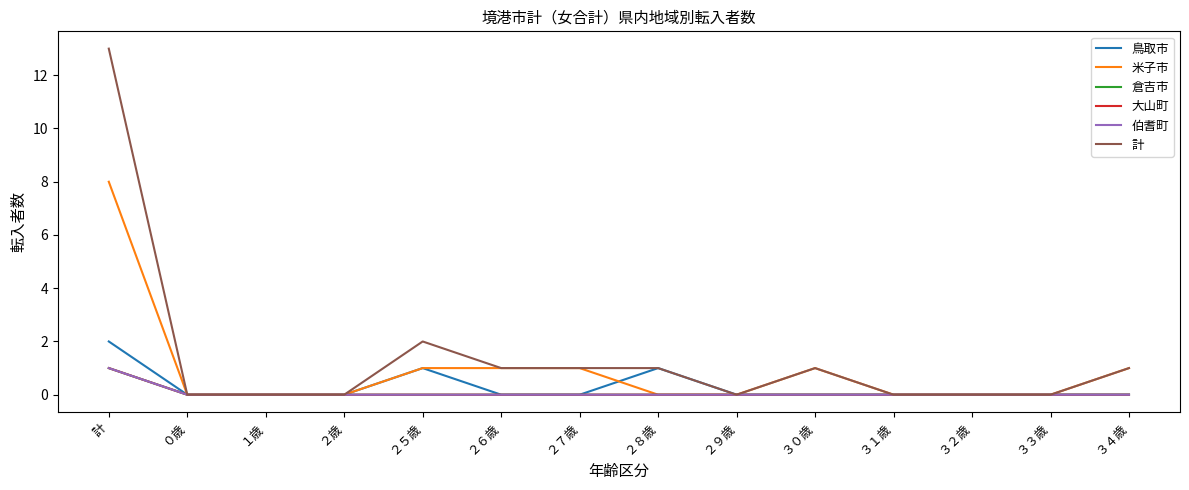

Does the chart display data point markers on the line(s)?

No